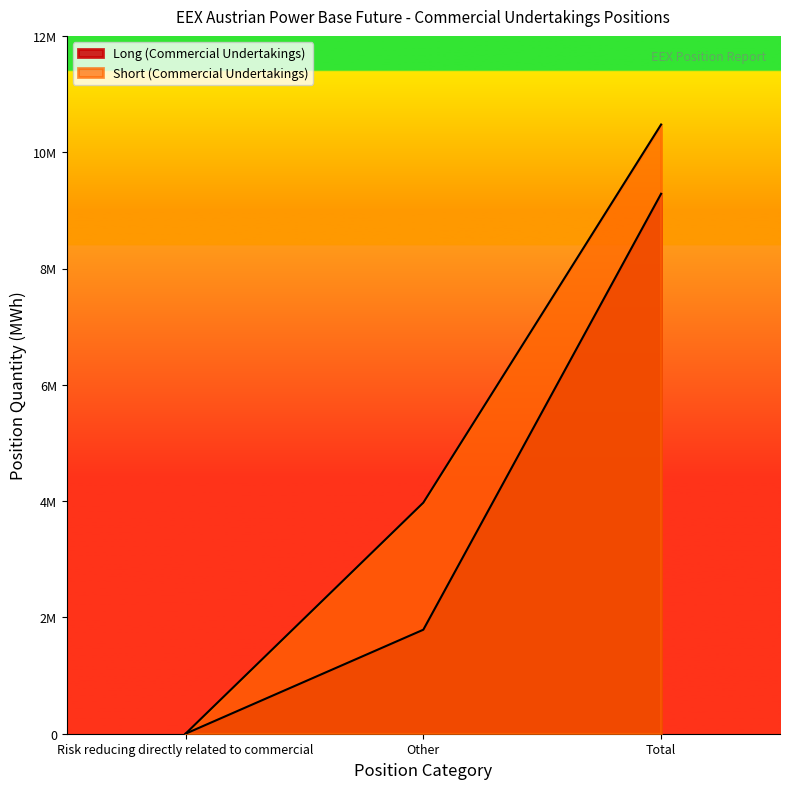

Does the chart display data point markers on the line(s)?

No